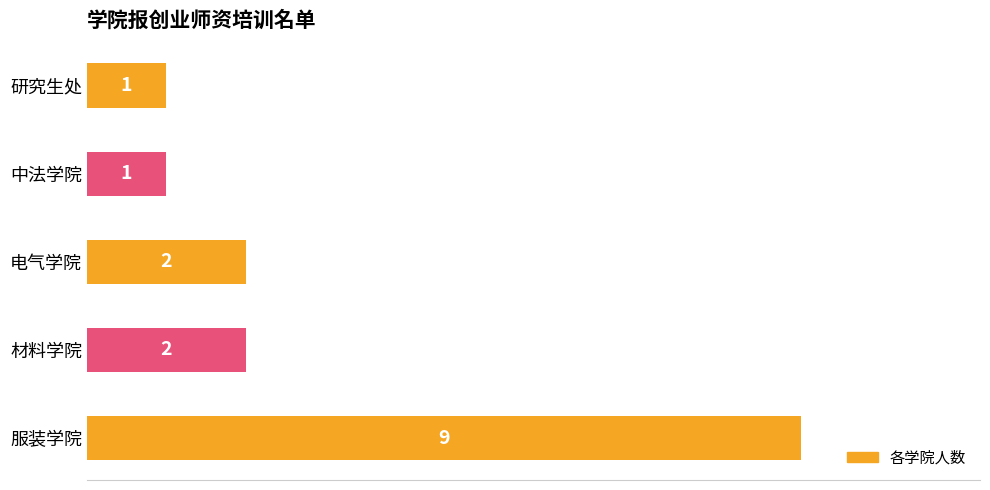

The value at 电气学院 is 2. True or false?

True